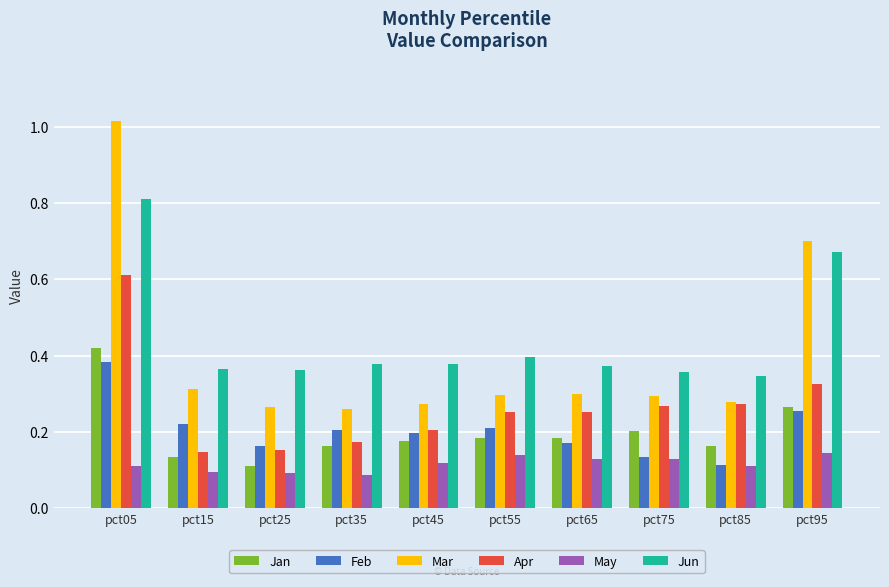

What is the difference between the maximum and minimum values in the Mar series?

0.8